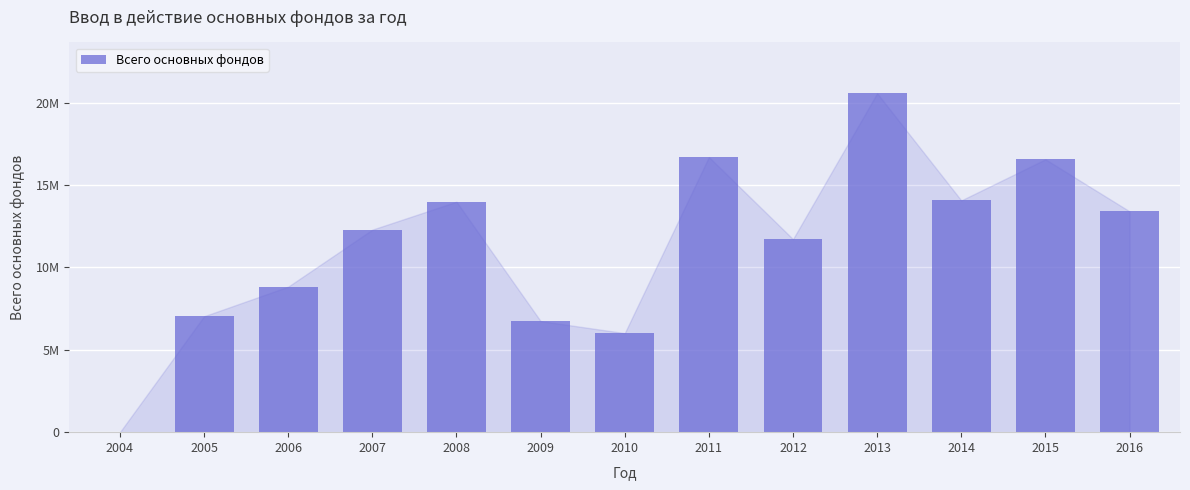

Reading right to left, transcribe all the data shown in this chart.

2016=13402971	2015=16557602	2014=14063923	2013=20563797	2012=11714506	2011=16694580	2010=6009573	2009=6741275	2008=13983924	2007=12290201	2006=8831311	2005=7034292	2004=3632